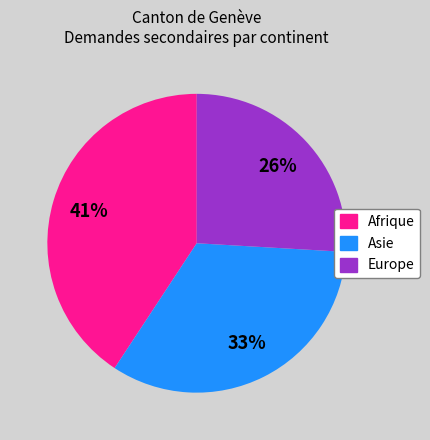

To the nearest percent, what percentage of the pie is Asie?

33%